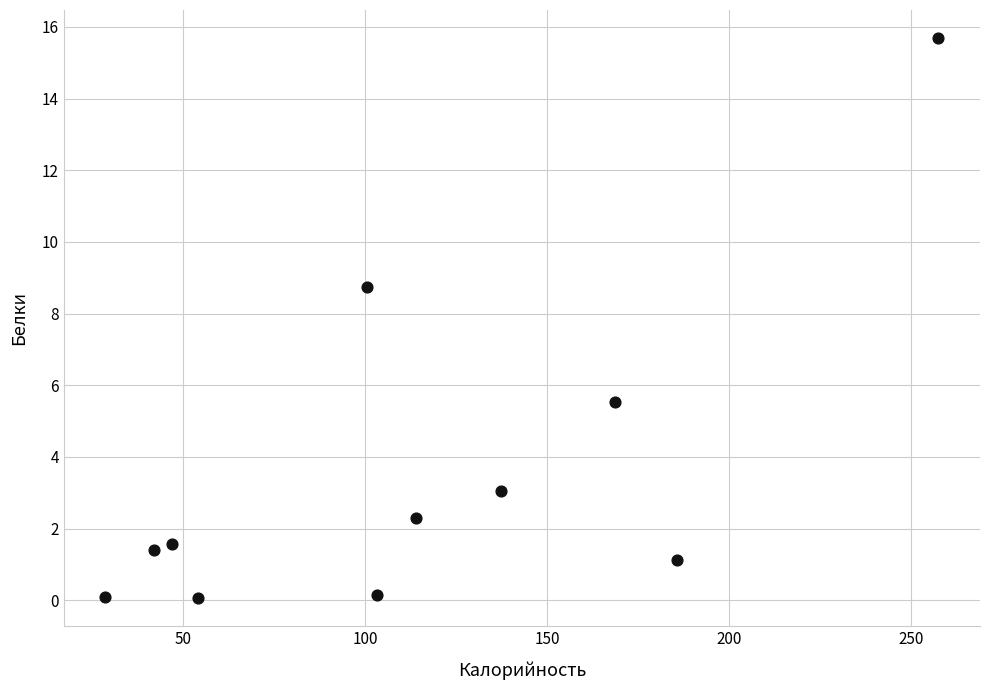

What Y value in the scatter plot is closest to 7?

5.5